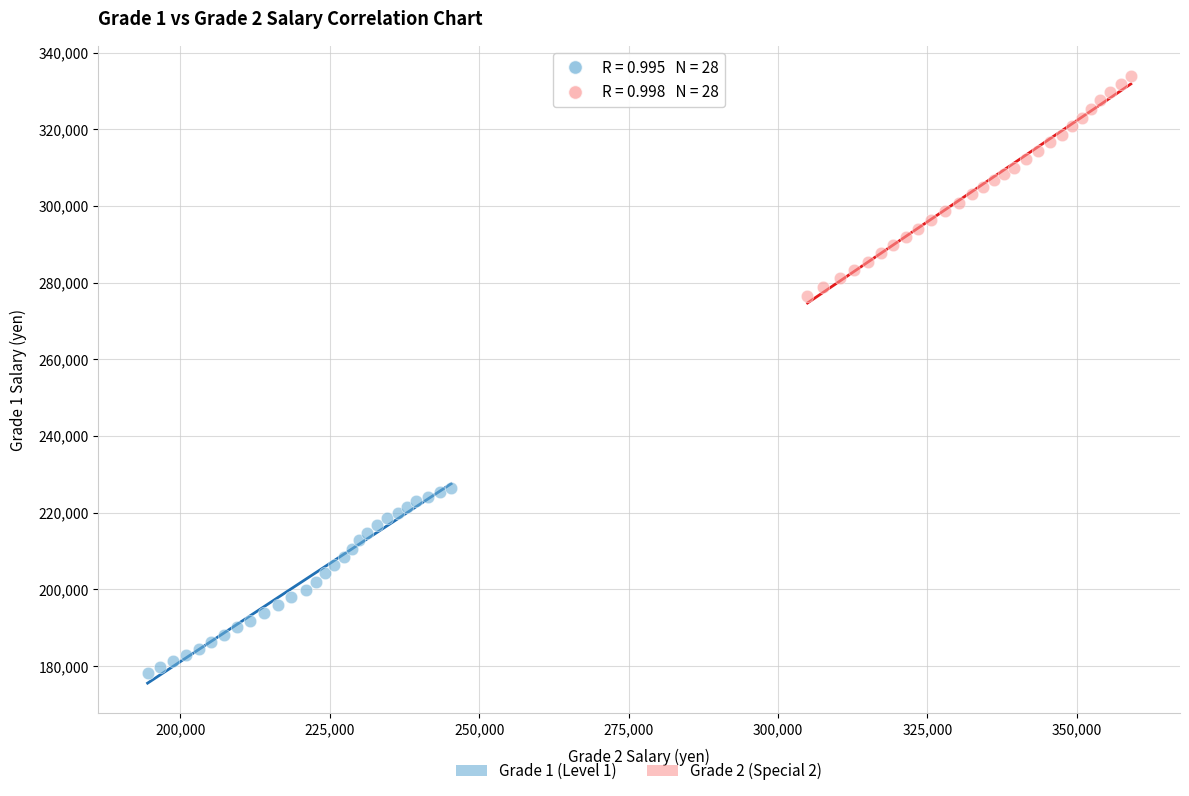

Which series has the widest spread of Y values?

Grade 2 (Special 2)